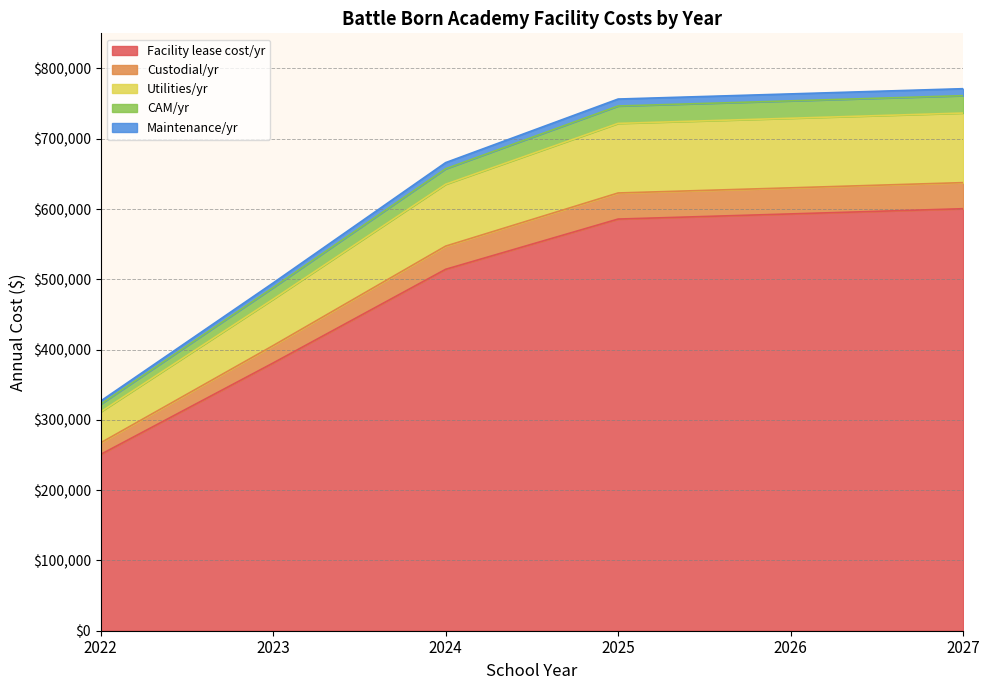

At which label does Facility lease cost/yr first exceed 585727?

2026